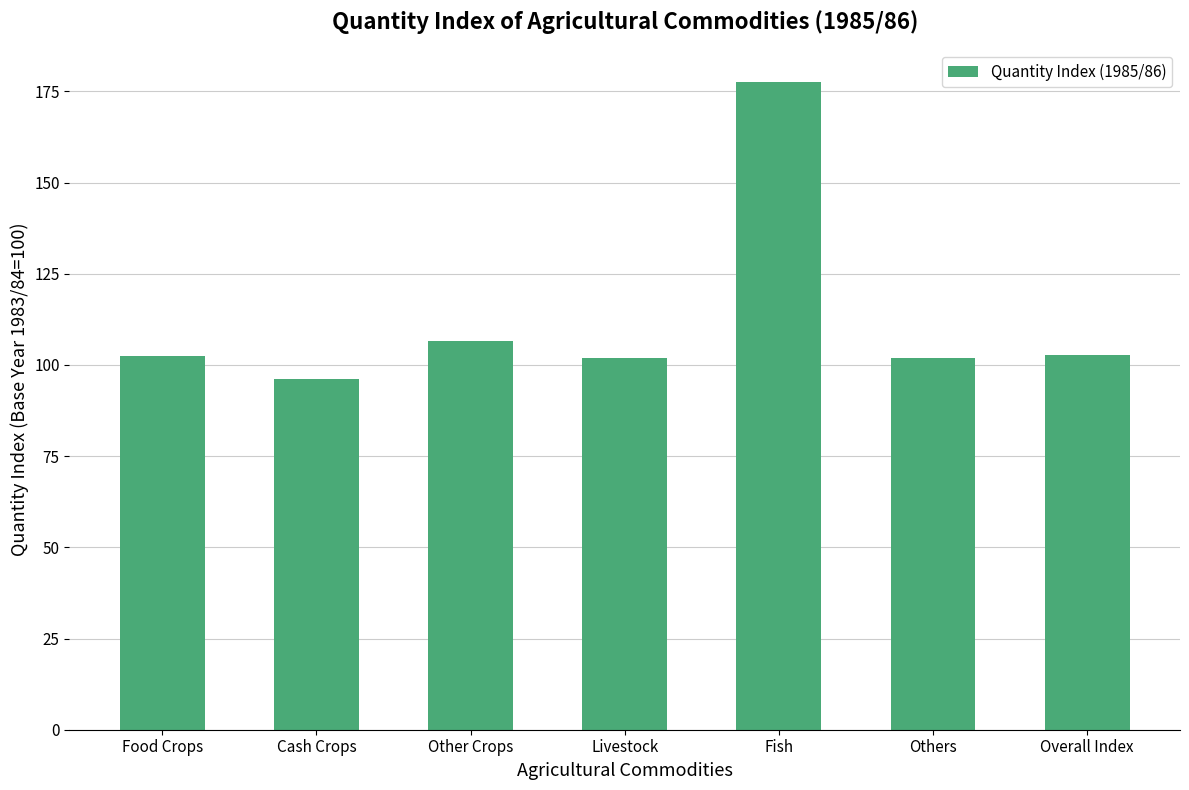

Approximately how many times larger is the value at Overall Index compared to Others?

1.0